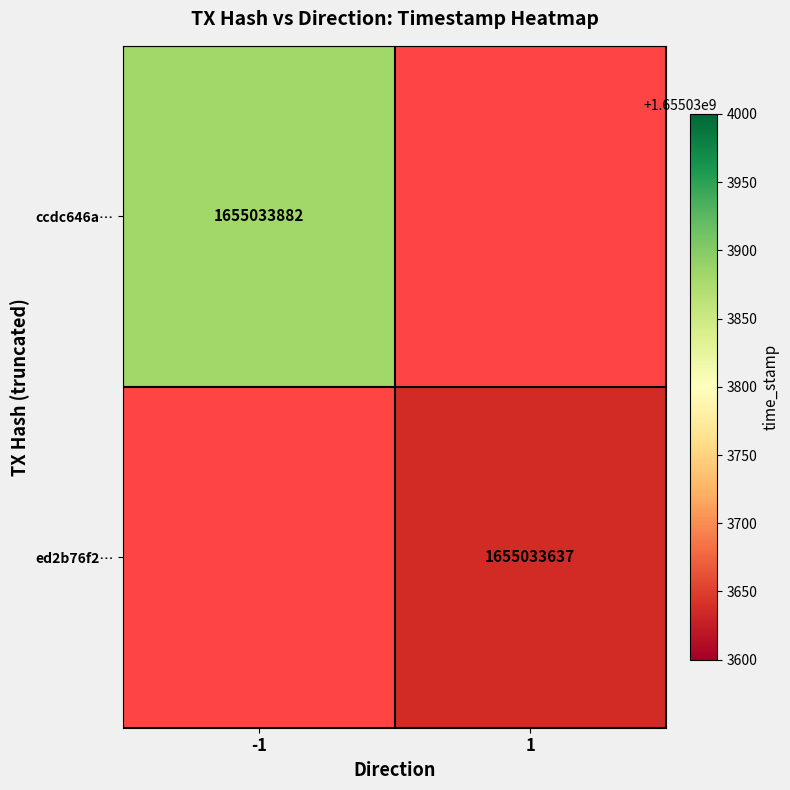

List the series in order of their overall mean, lowest first.

ed2b76f2440ade071ce70be6af6277822de6314, ccdc646a1609afae0a501c079e602d017d89951